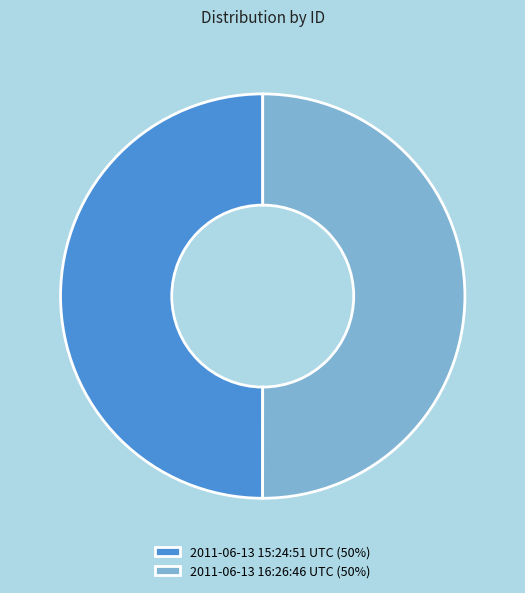

The 2011-06-13 15:24:51 UTC slice represents 42% of the pie. True or false?

False